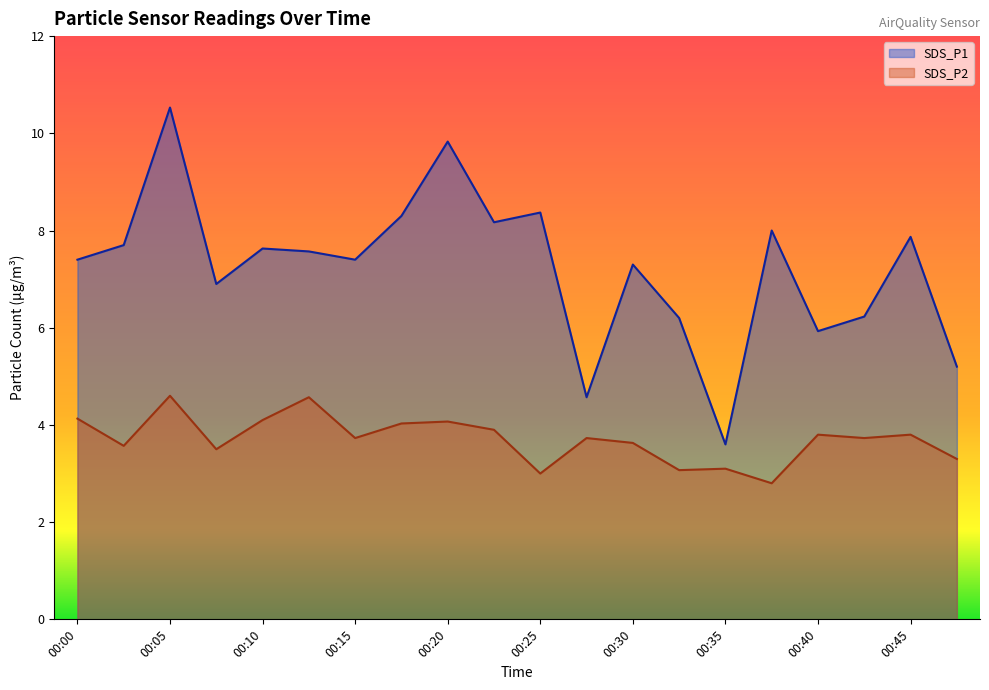

The value of SDS_P1 at 00:03 is 4.1. True or false?

False